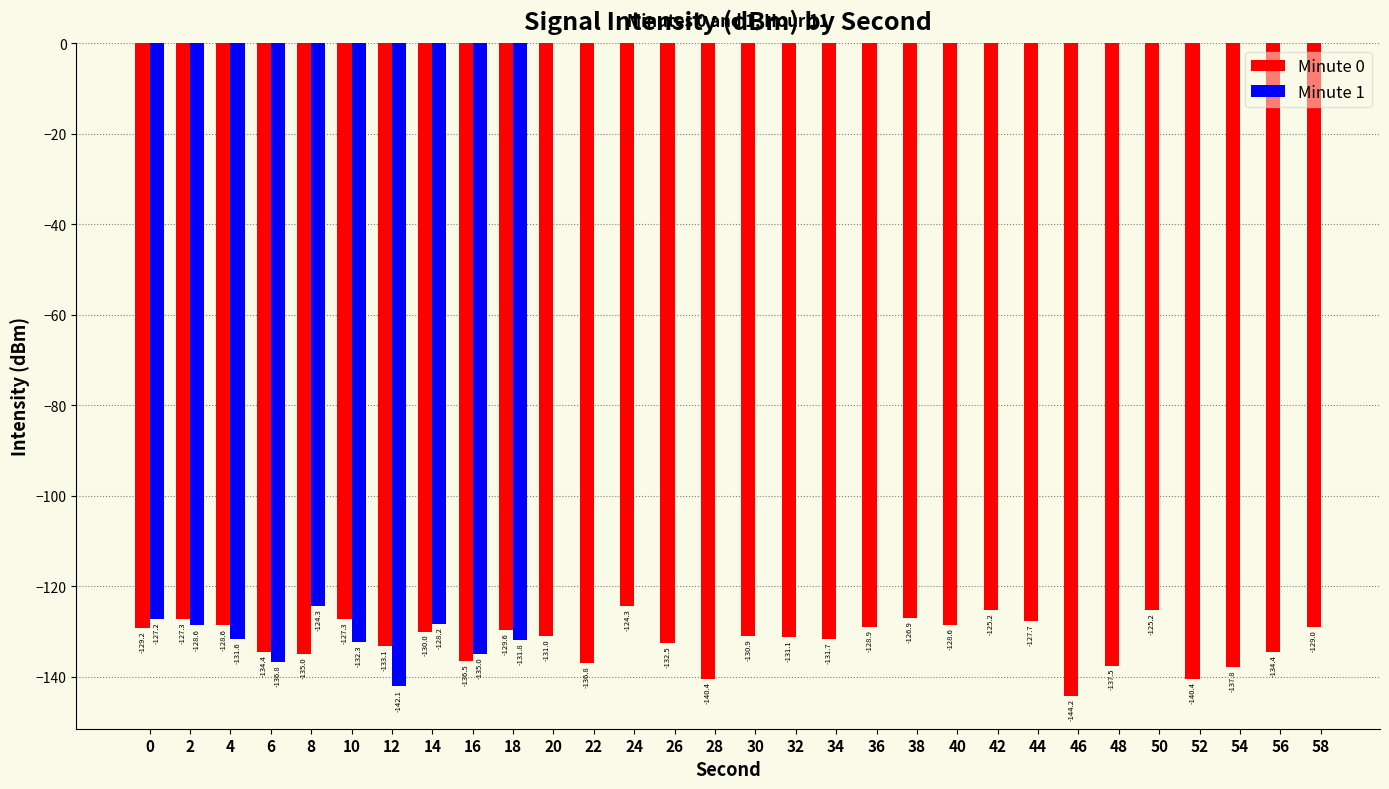

The value at 14 is -54.3. True or false?

False